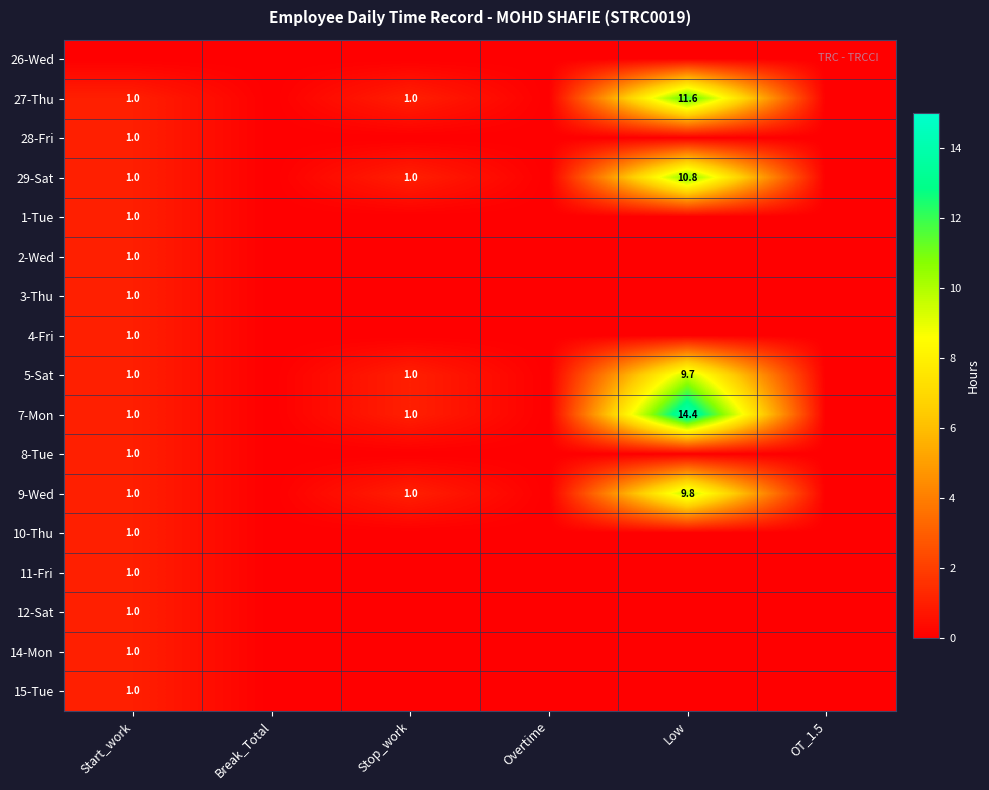

True or false: 8-Tue has a value of 1.7 at Start_work.

False